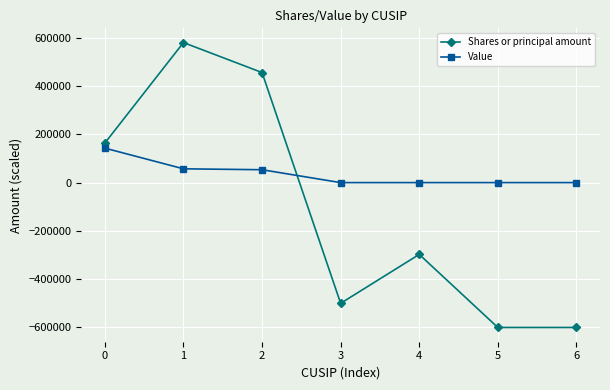

What are all the series names shown in the legend?

Shares or principal amount, Value